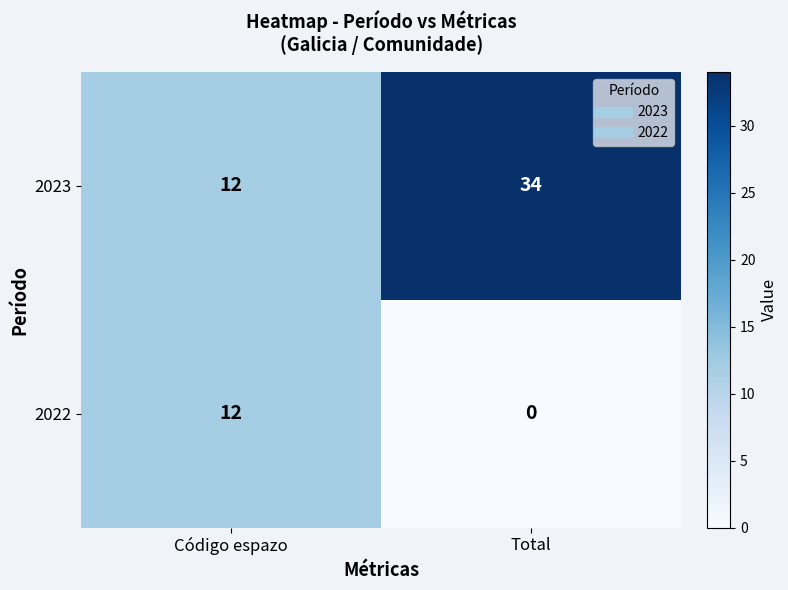

What is the total value across all series at Total?

34